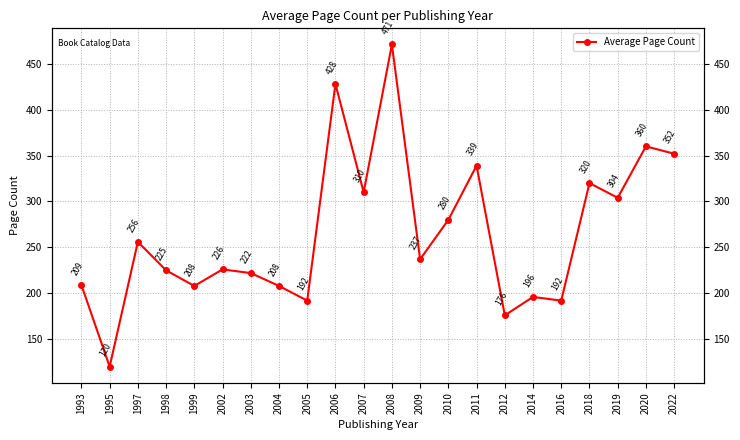

What is the sum of the values at 2004 and 2012?

384